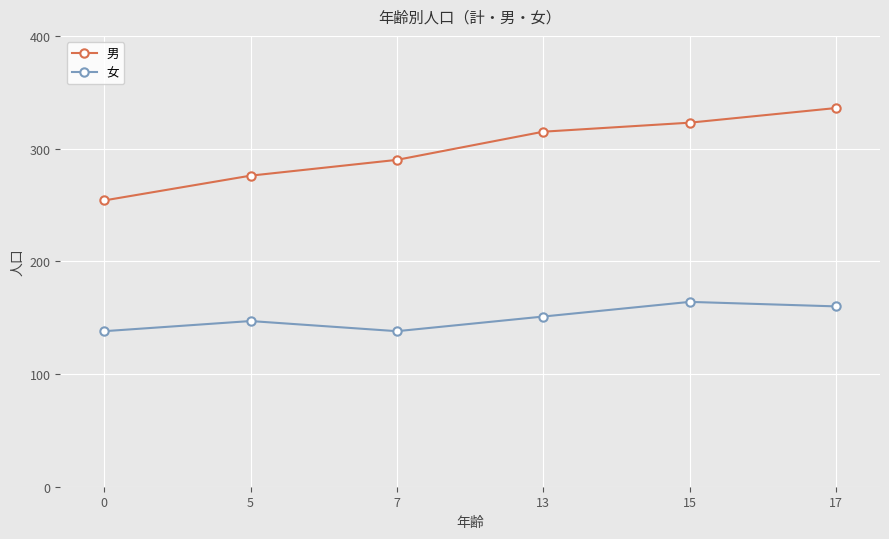

At which category is the sum across all series the highest?

17